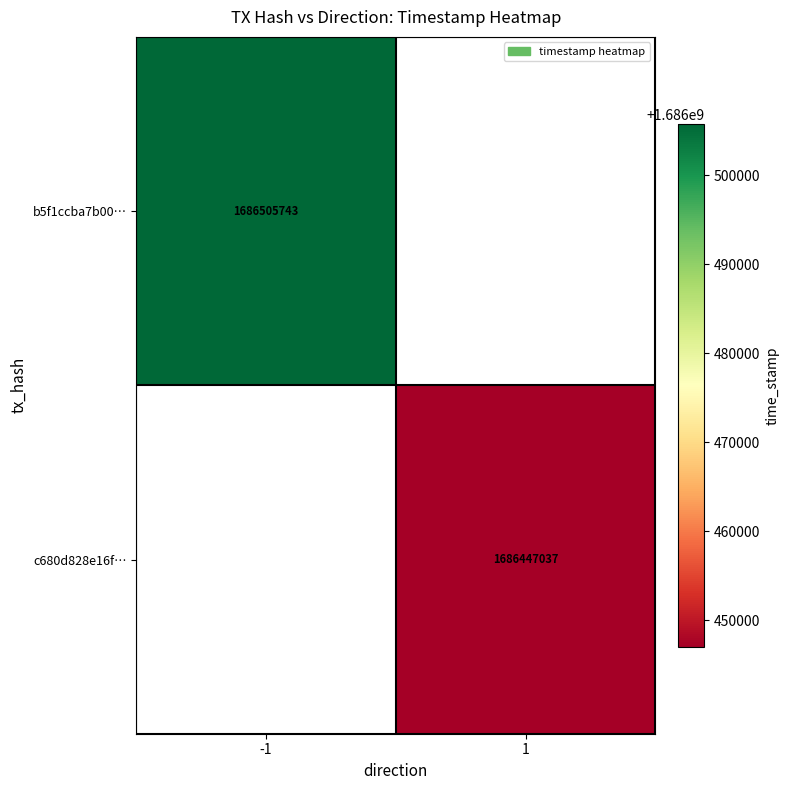

Is it true that c680d828e16f… equals 2739854079 at 1?

False